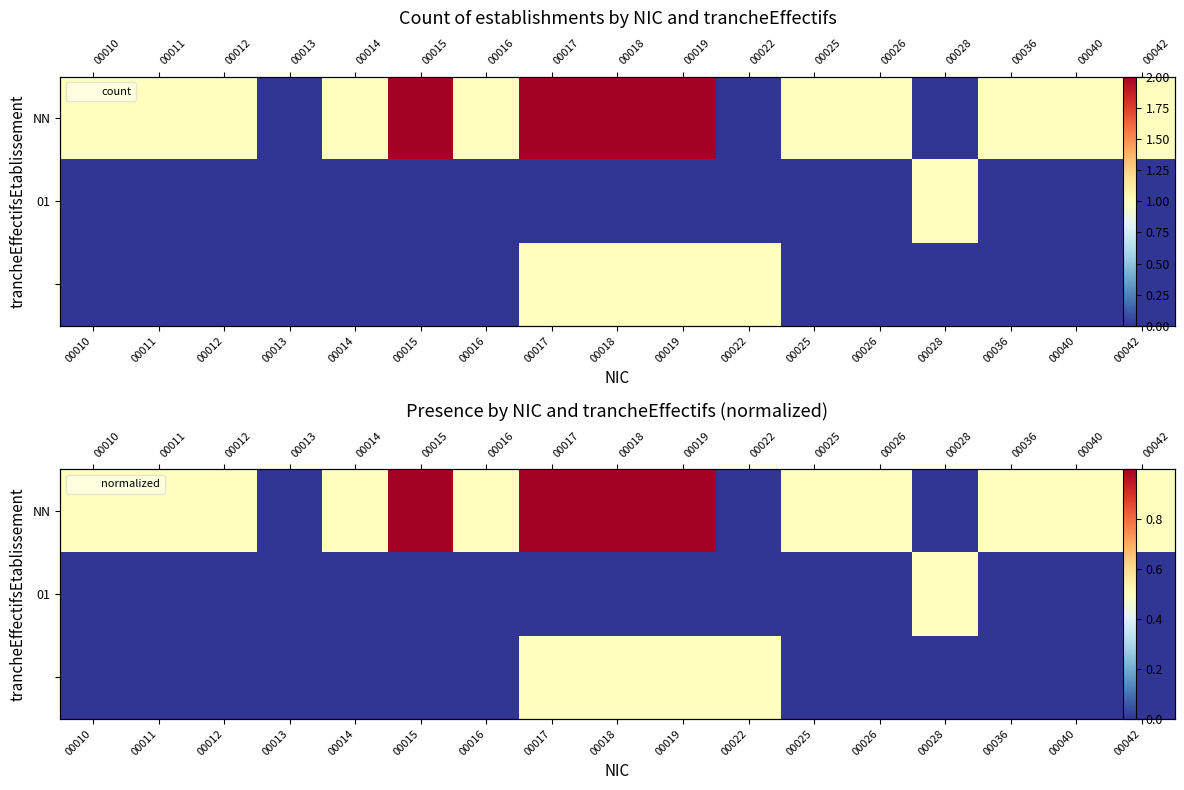

At how many categories does at least one series exceed 0?

16